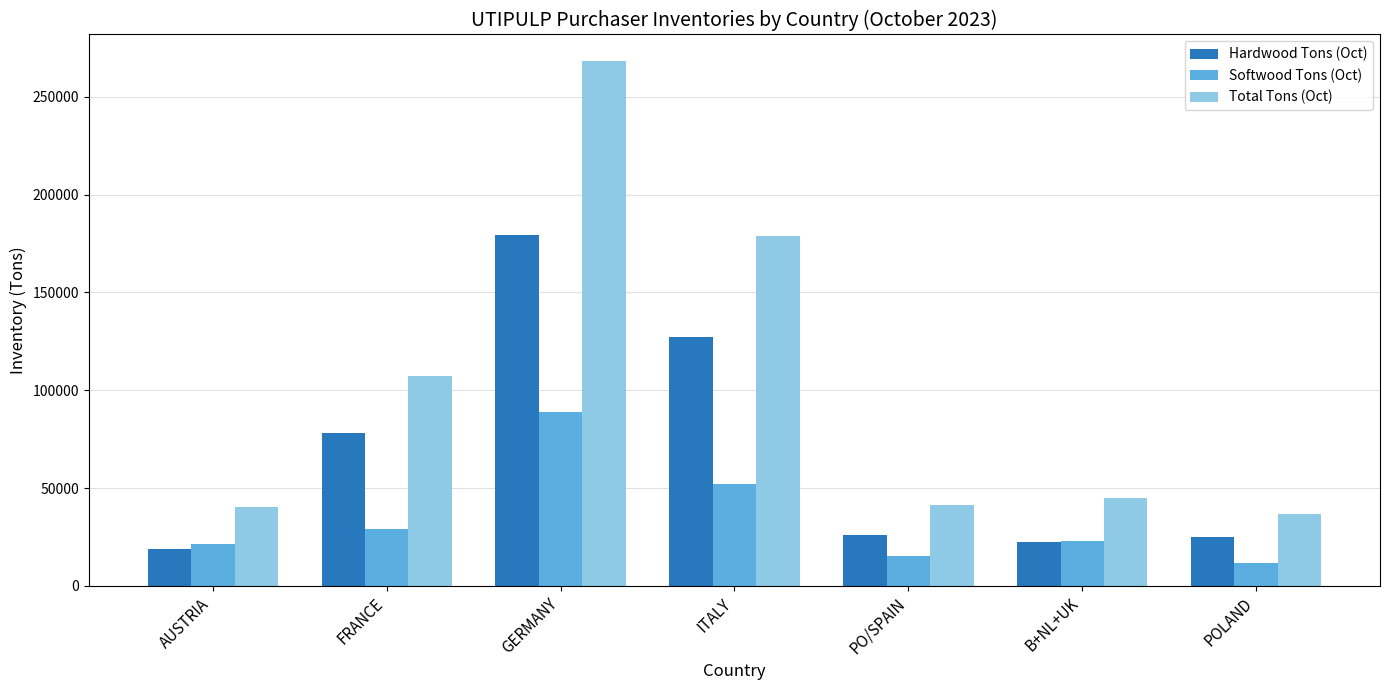

Which series changed the most between GERMANY and POLAND?

Total Tons (Oct)